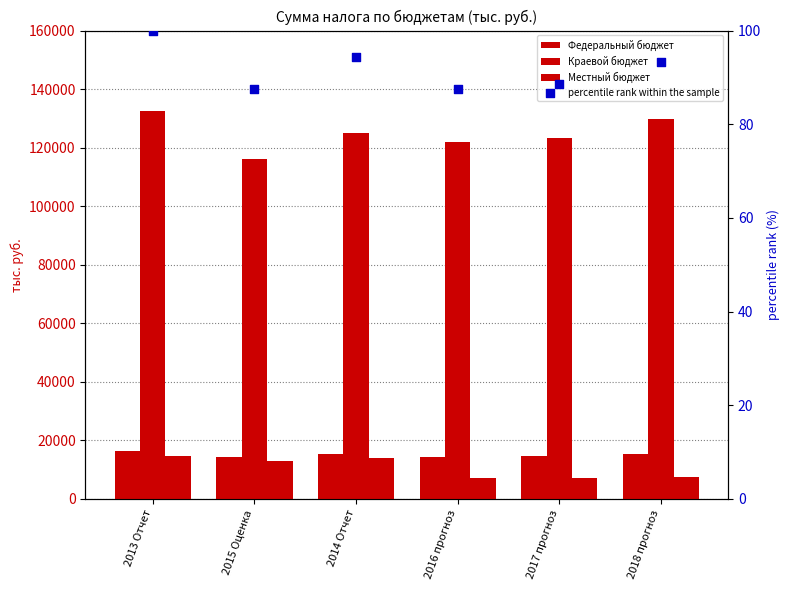

What are all the series names shown in the legend?

Федеральный бюджет, Краевой бюджет, Местный бюджет, percentile rank within the sample